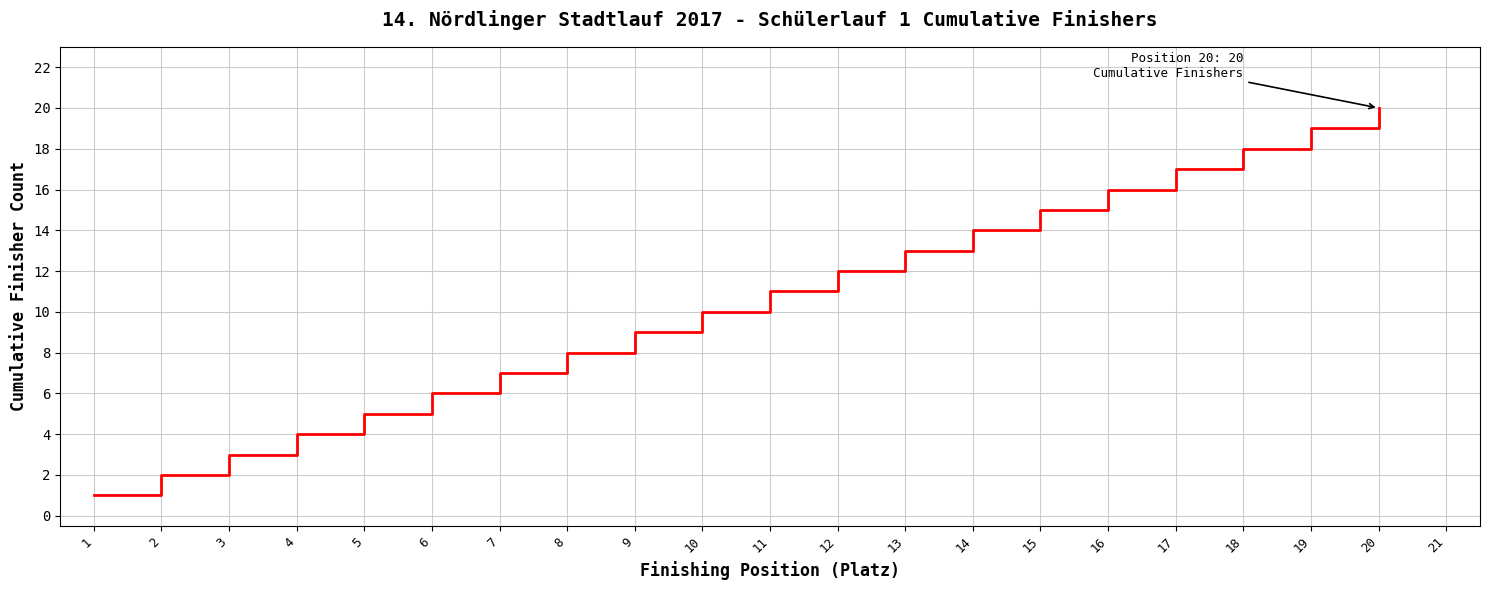

Reading left to right, transcribe all the data shown in this chart.

1	2	3	4	5	6	7	8	9	10	11	12	13	14	15	16	17	18	19	20